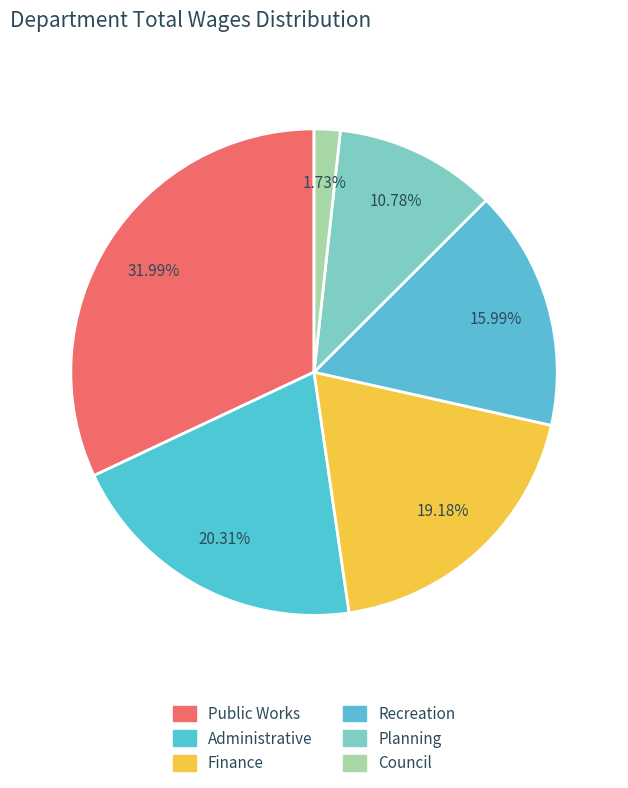

How many slices are in this pie chart?

6